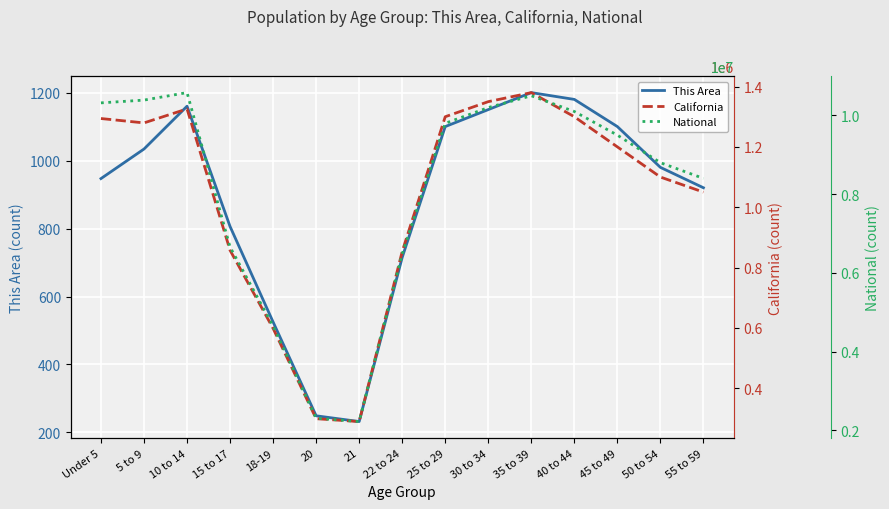

Which category has the highest value in the This Area series?

35 to 39